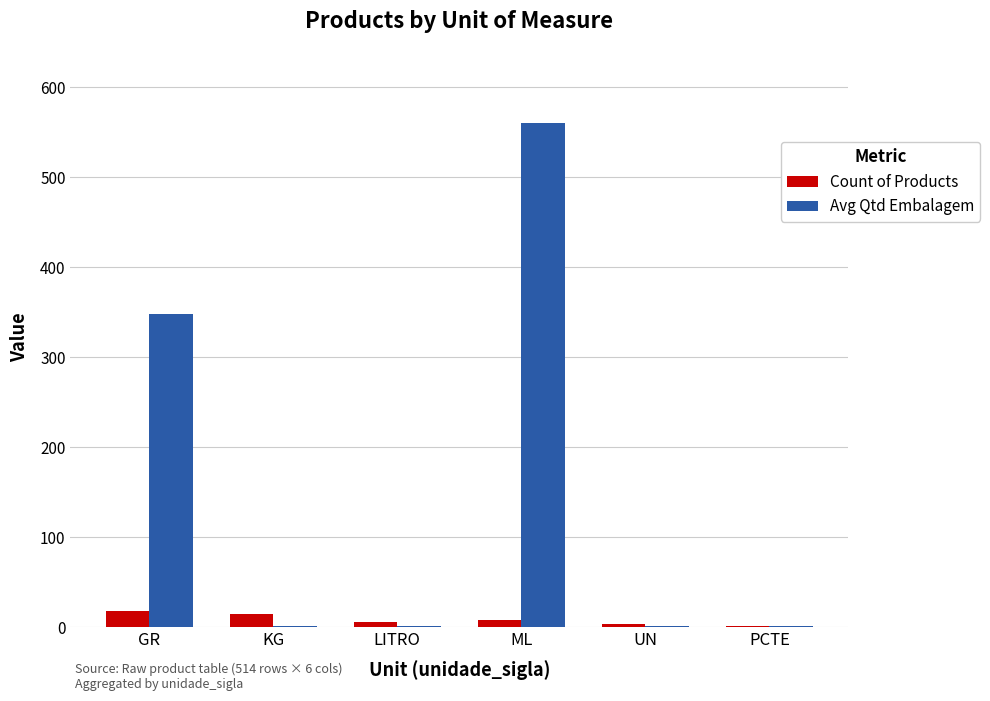

True or false: Count of Products has a value of 14 at KG.

True